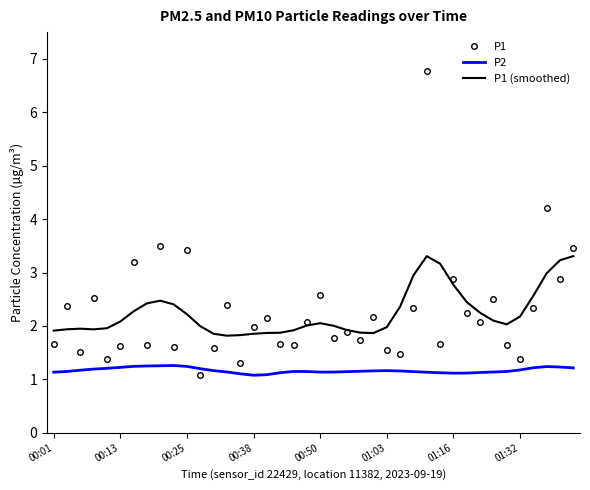

Which series has the widest spread of values?

P1